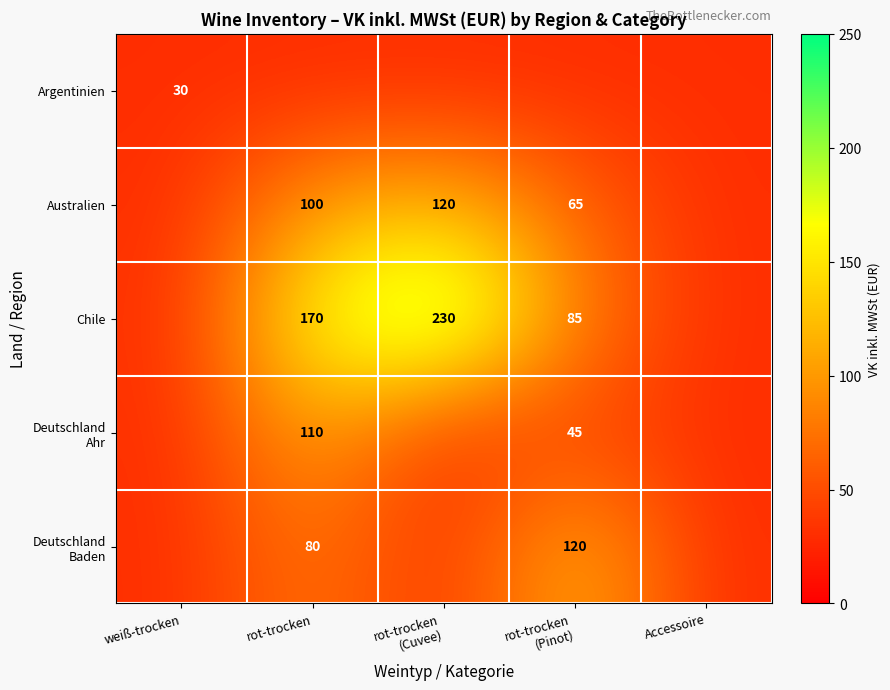

At how many categories does at least one series exceed 63?

3